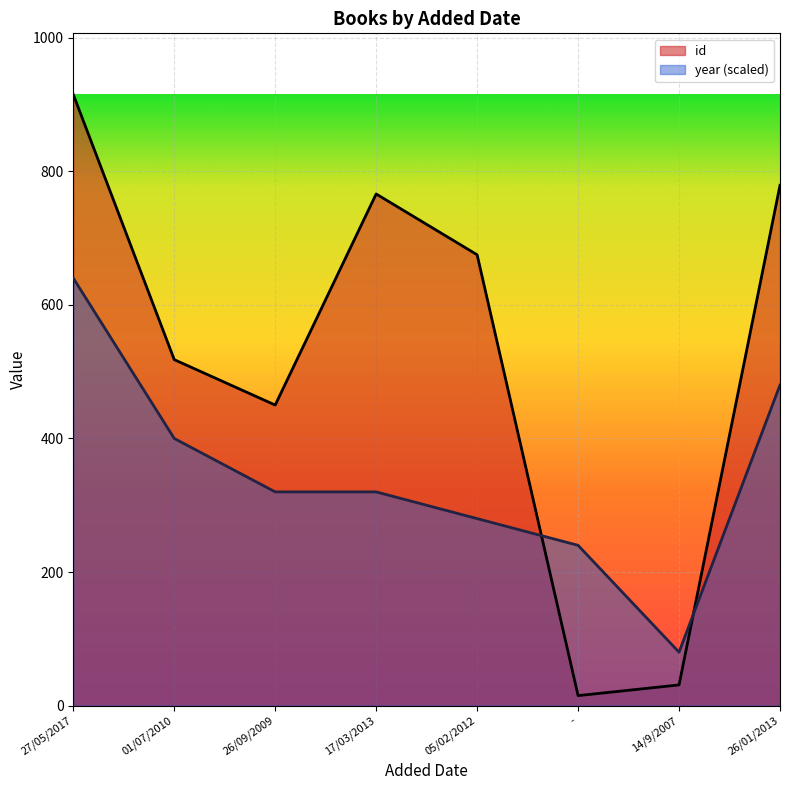

What position from the left is 26/01/2013?

8